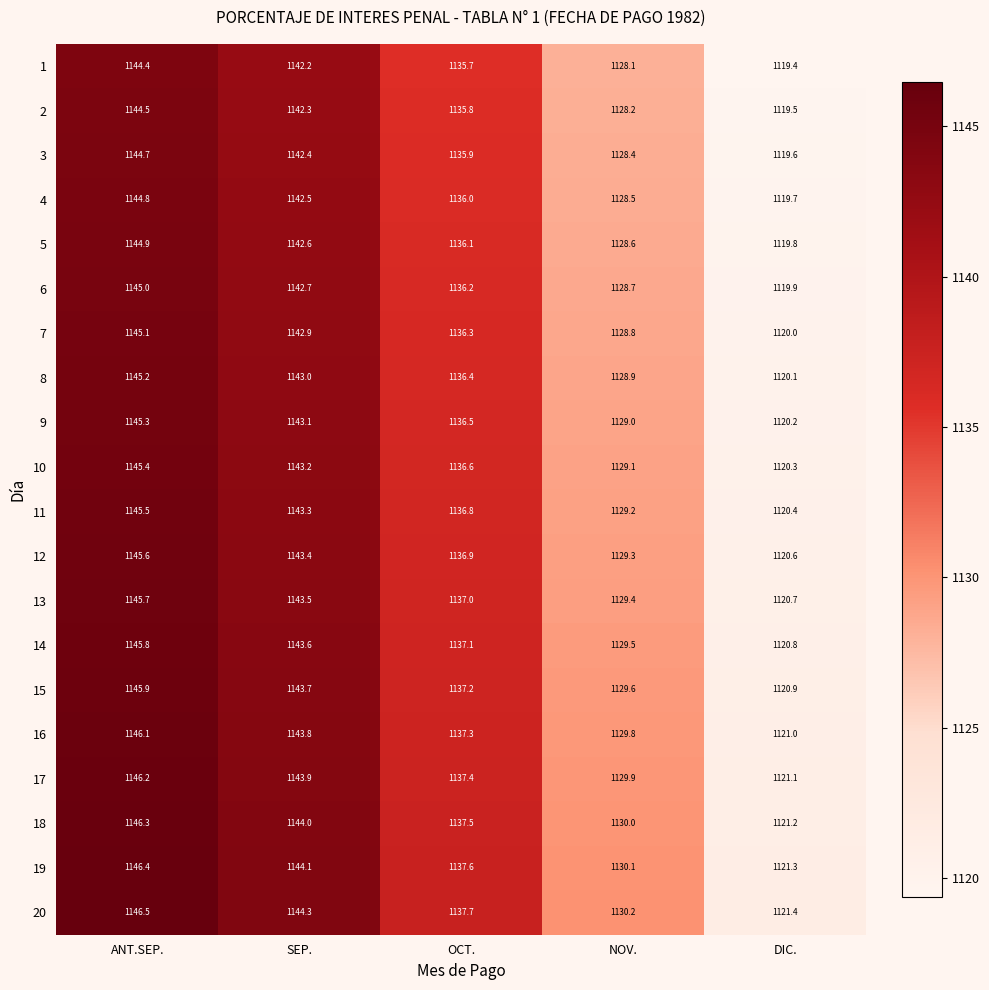

List the series in order of their peak value, highest first.

20, 19, 18, 17, 16, 15, 14, 13, 12, 11, 10, 9, 8, 7, 6, 5, 4, 3, 2, 1